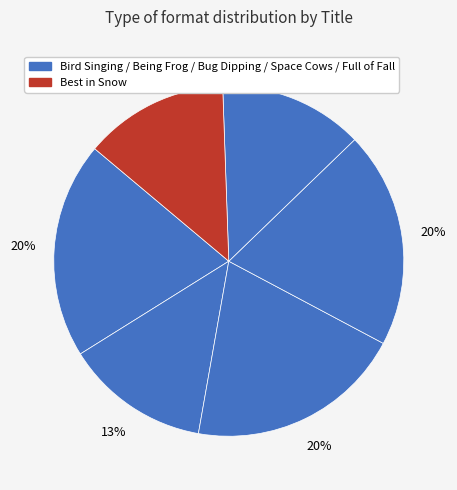

How many segments does this pie chart have?

6